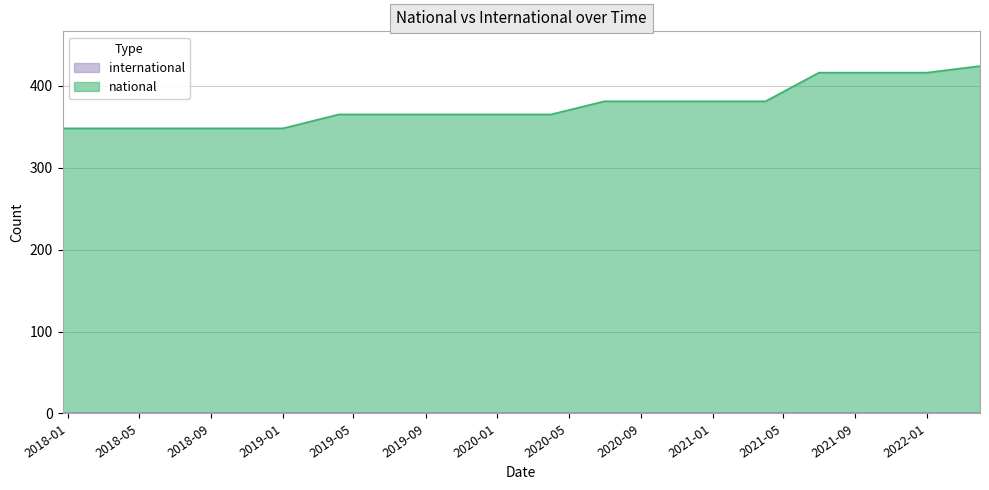

Which has a higher value, 2017-12-22 or 2021-04-01?

2021-04-01